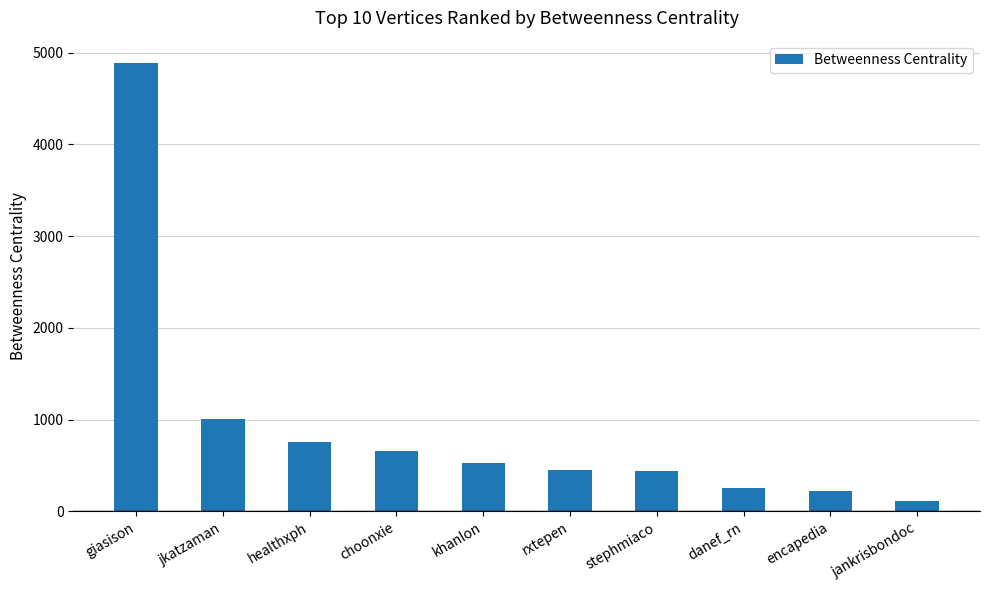

What is the approximate value at healthxph?

757.5